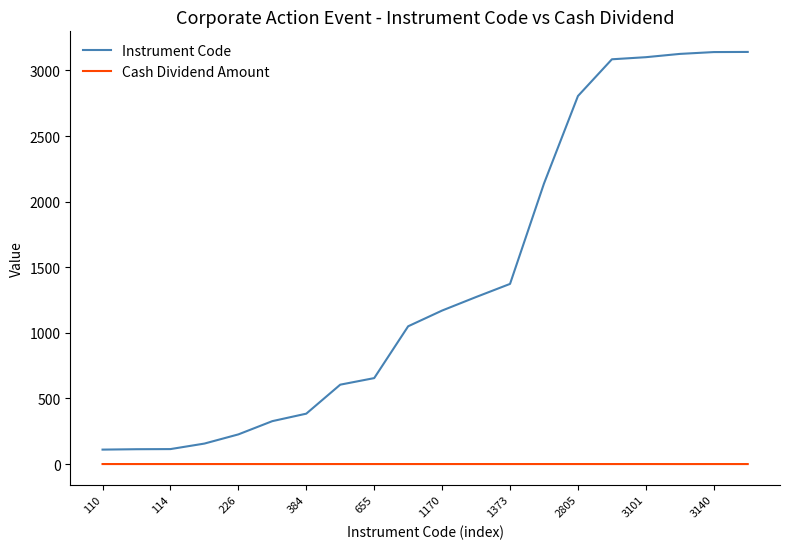

How many values in the Instrument Code series are below 1170?

10